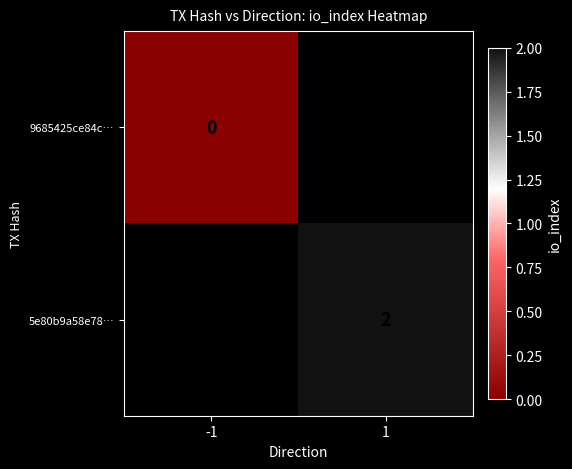

True or false: 5e80b9a58e78… has a value of 1 at 1.

False